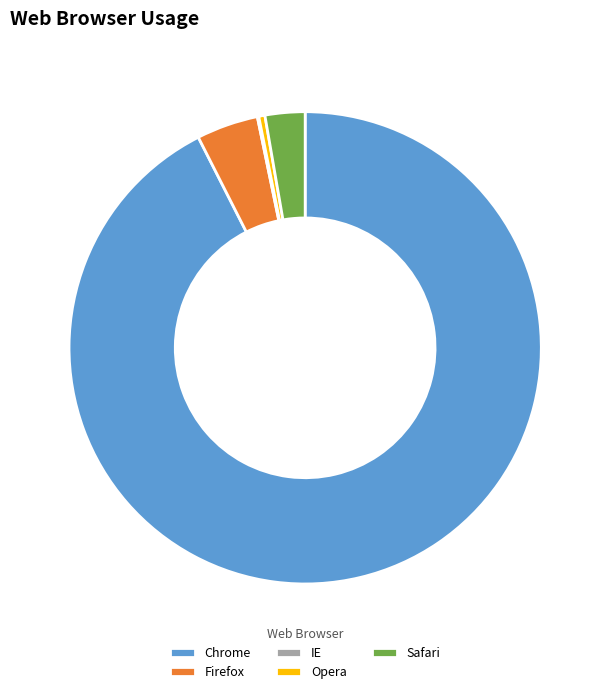

Does Safari account for over 50% of the chart?

No